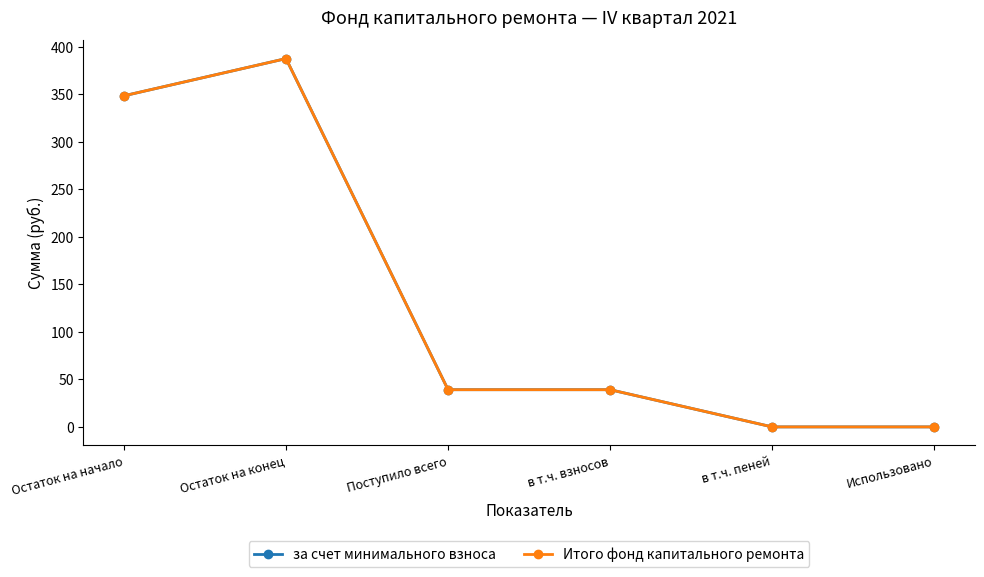

What is the value of the за счет минимального взноса point at the 4th from the left?

39.1